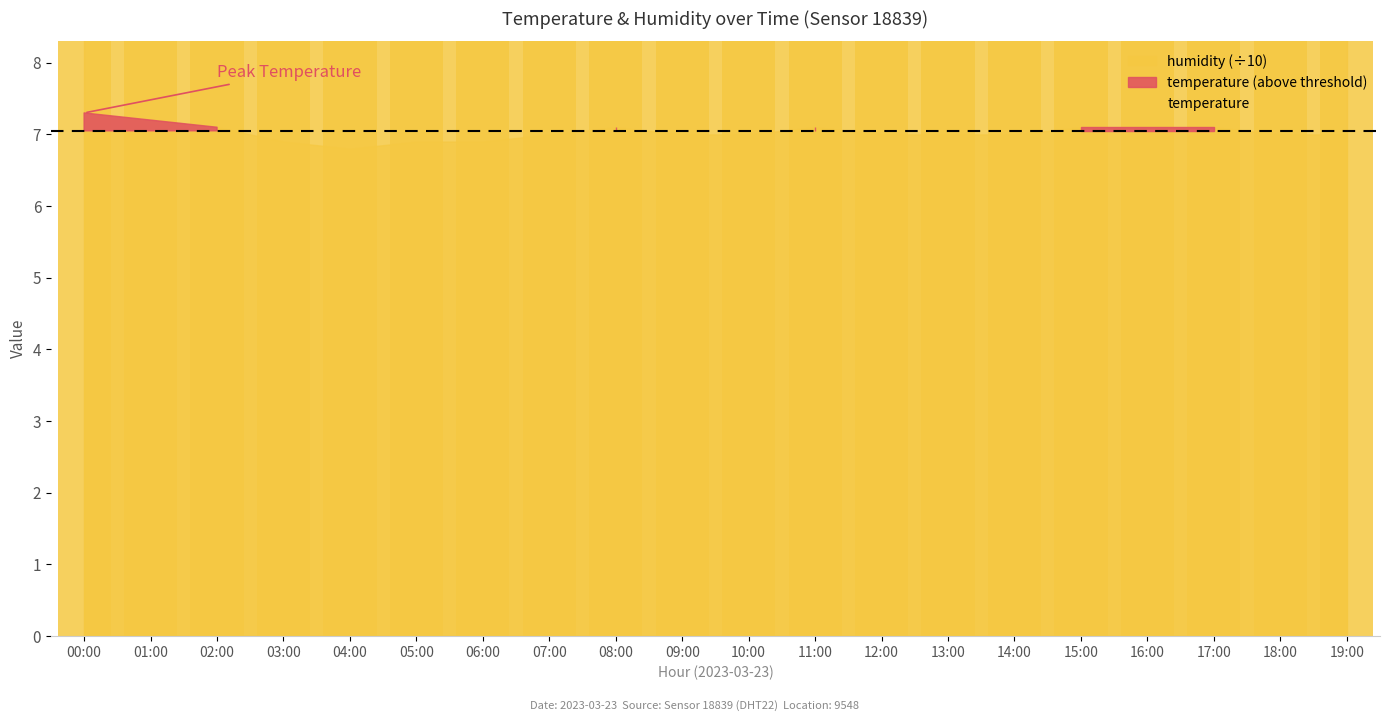

What position from the left is 13:00?

14